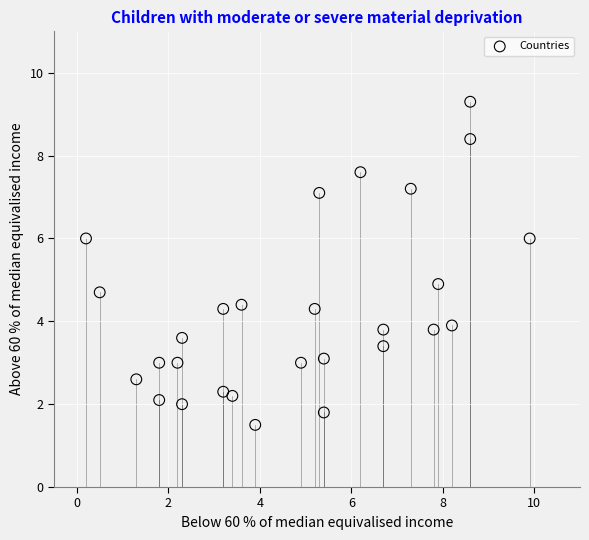

What is the range of X values (max minus min)?

9.7